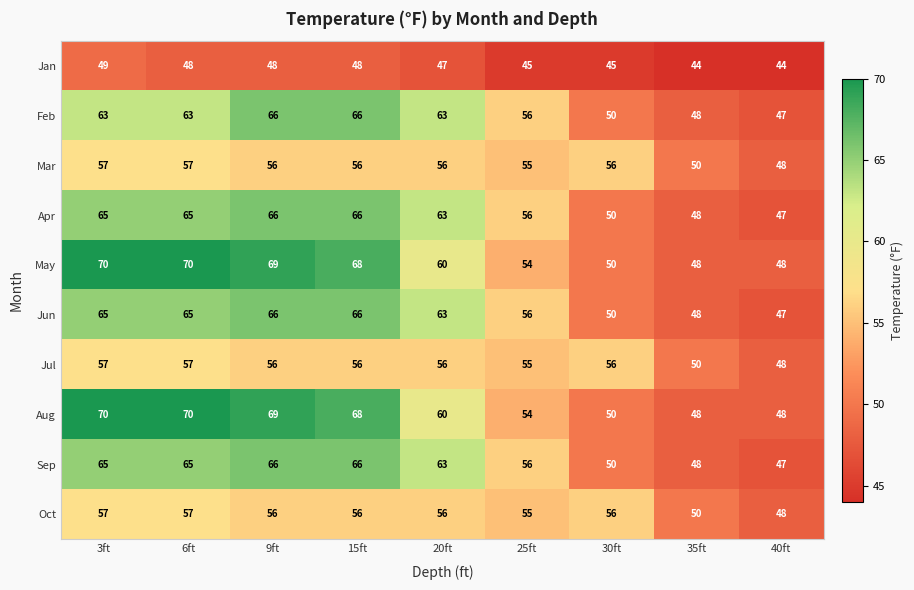

What is the difference between the maximum and minimum values in the May series?

22